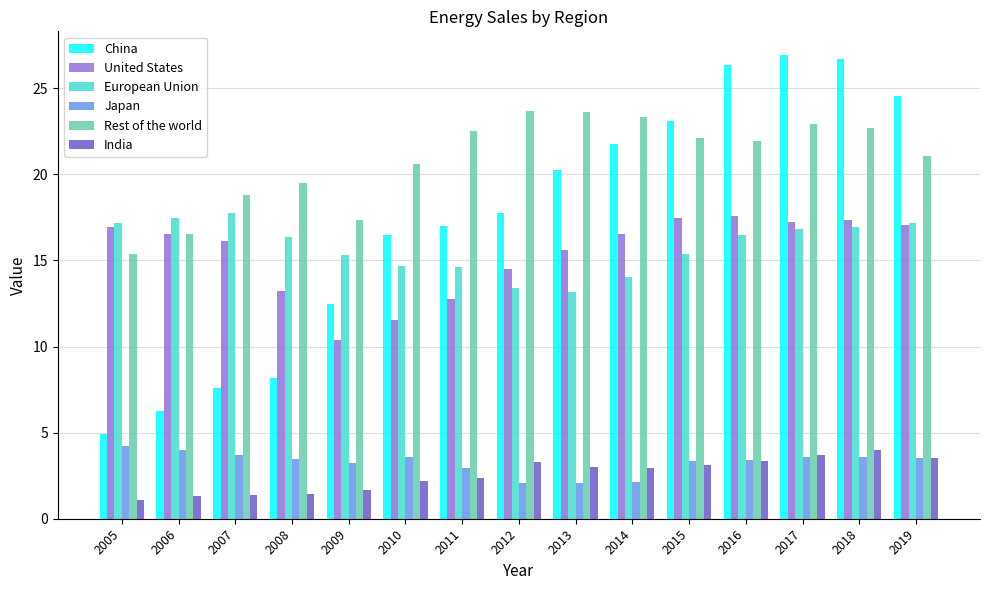

At how many categories does at least one series exceed 14?

15